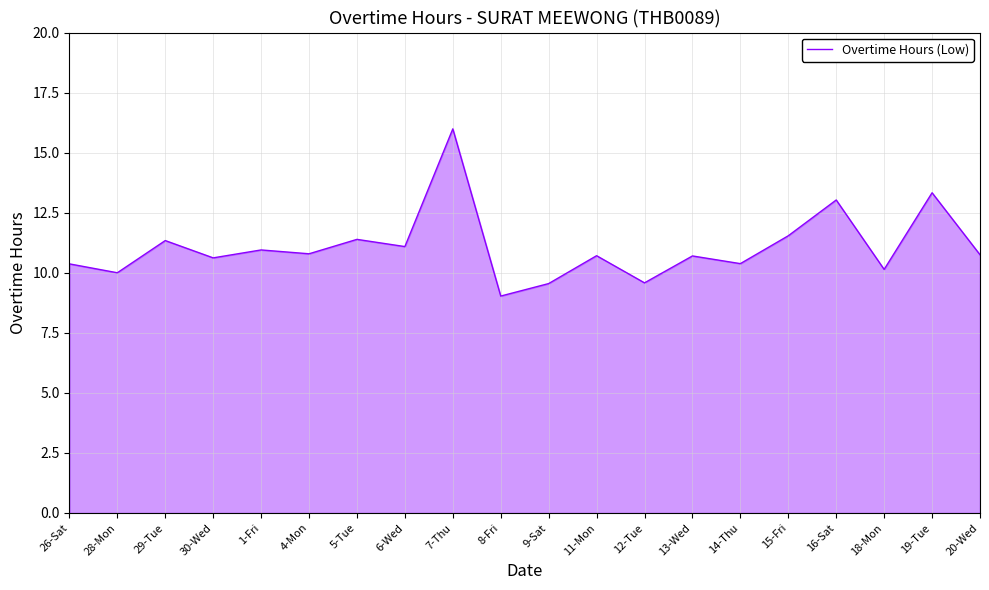

What is the greatest value displayed?

16.0